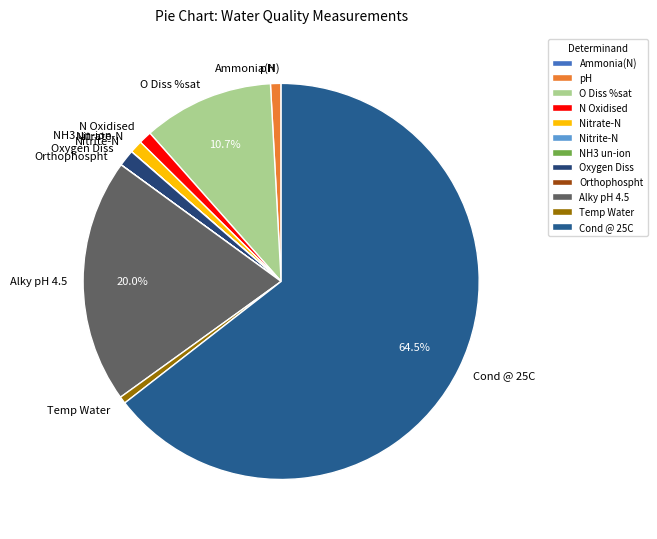

What is the largest slice in the pie chart?

Cond @ 25C